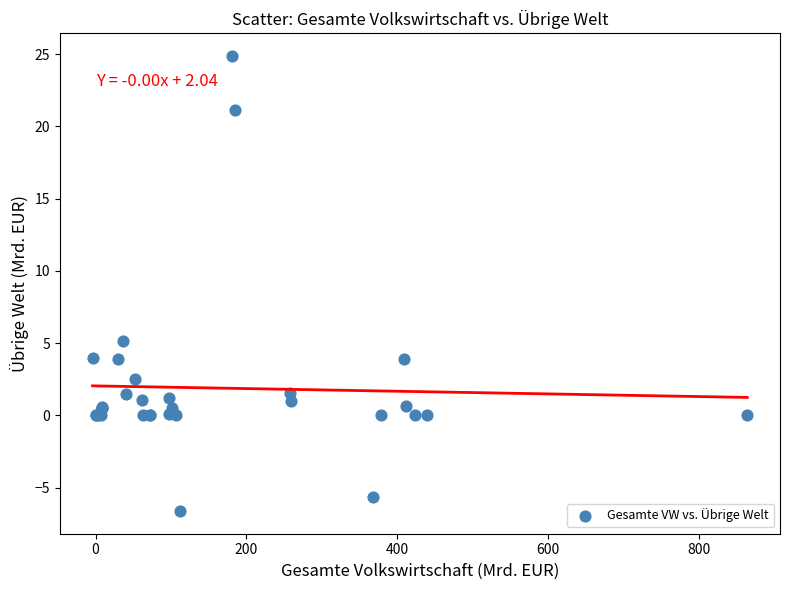

What Y value in the scatter plot is closest to 9?

5.1